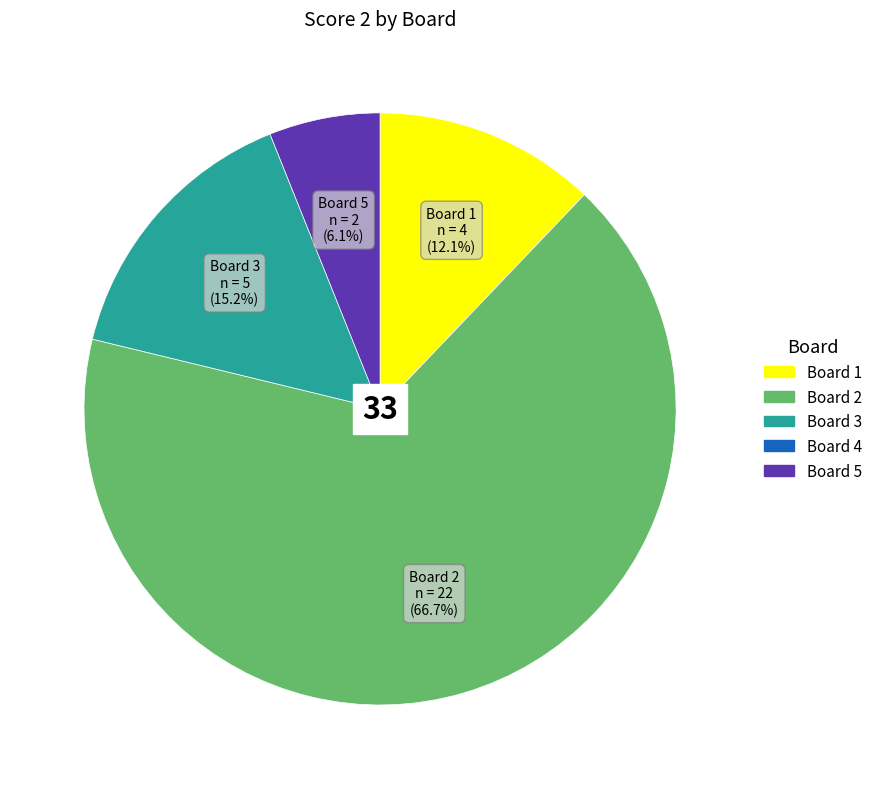

Does any single category account for the majority?

Yes